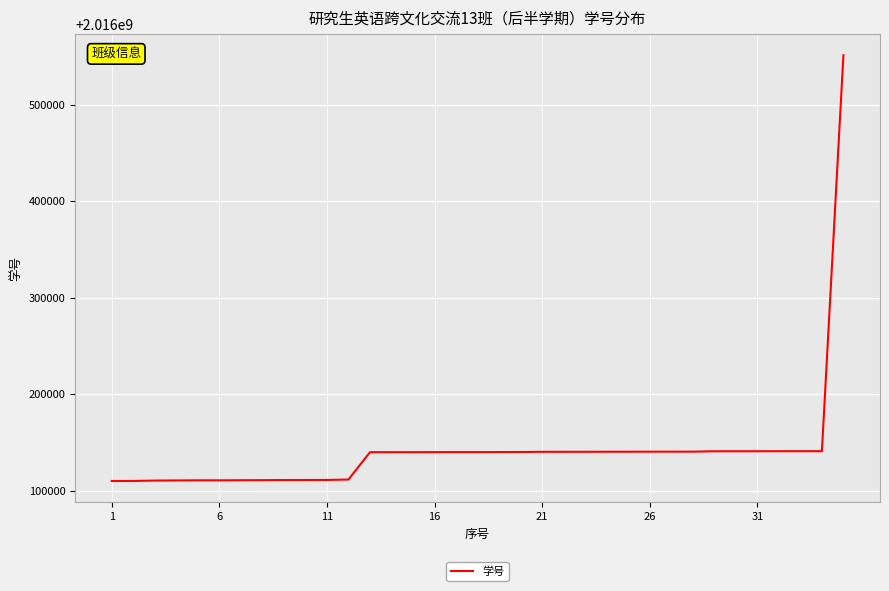

What is the difference between the maximum and minimum values?

440771